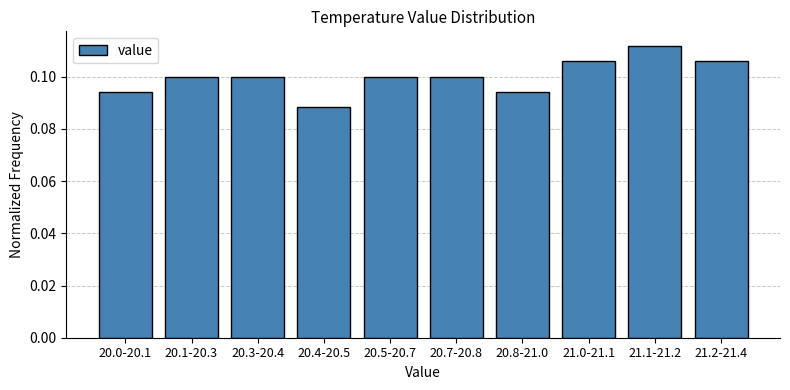

At which label is the value closest to 0?

20.4-20.5